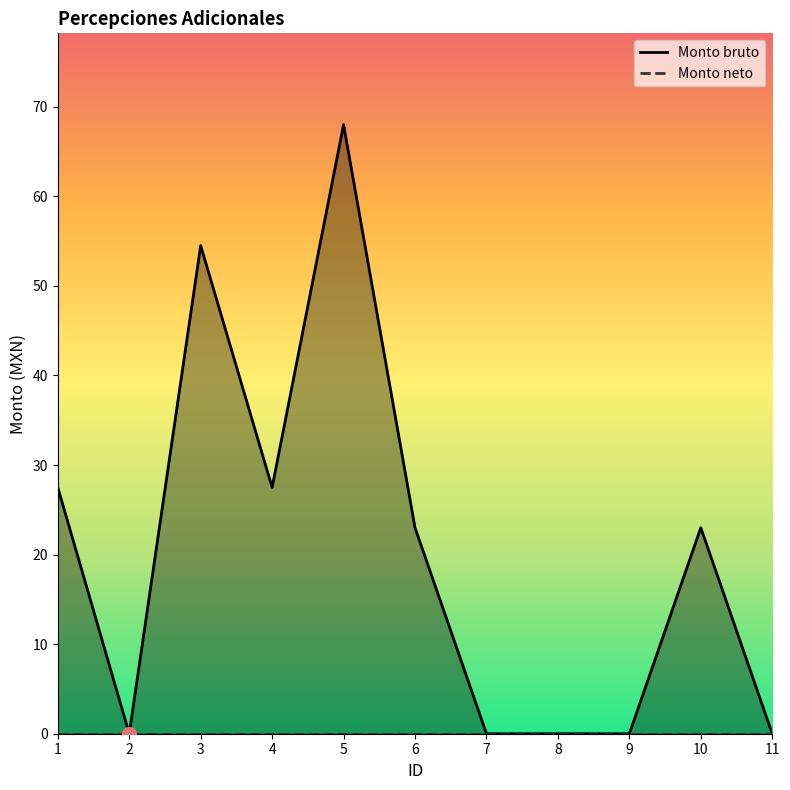

Where does the data first go above 23?

1